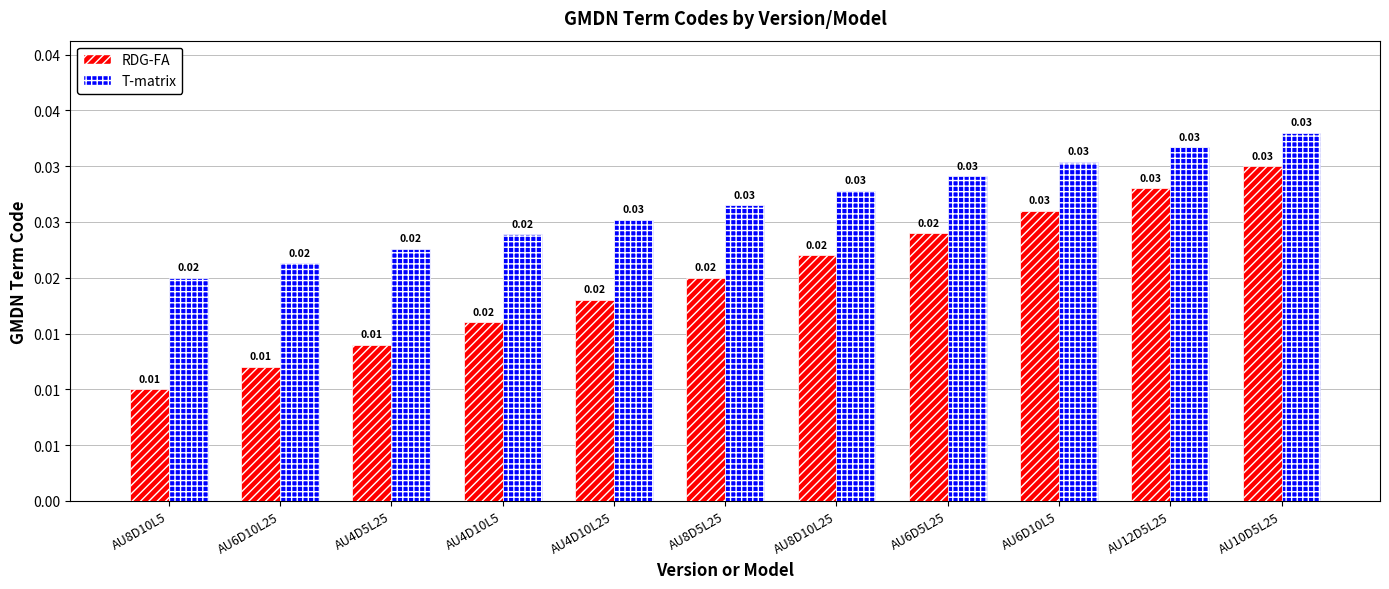

Are the bars horizontal?

No